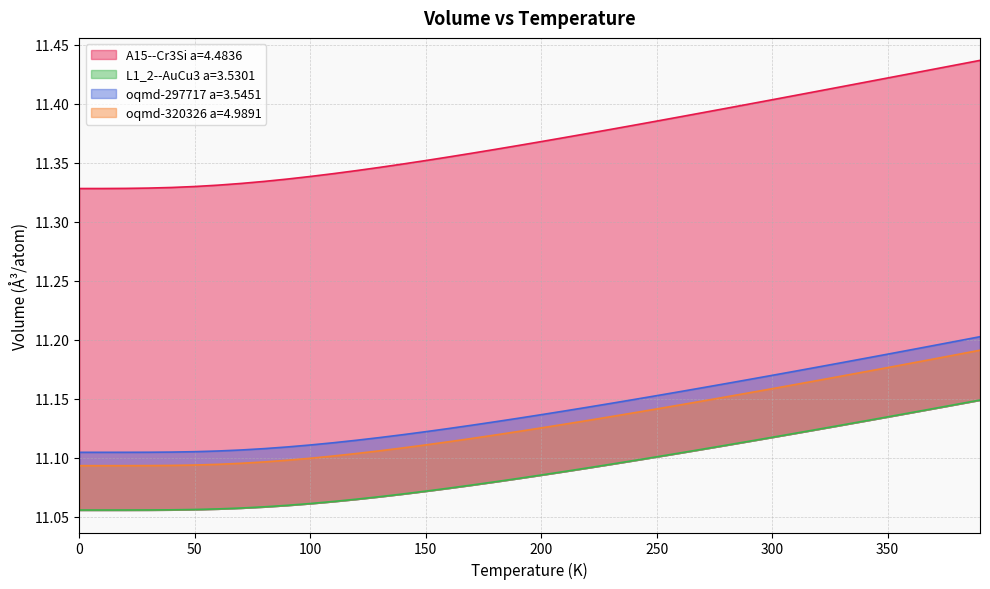

True or false: oqmd-297717 a=3.5451 has a value of 18.4 at 240.

False